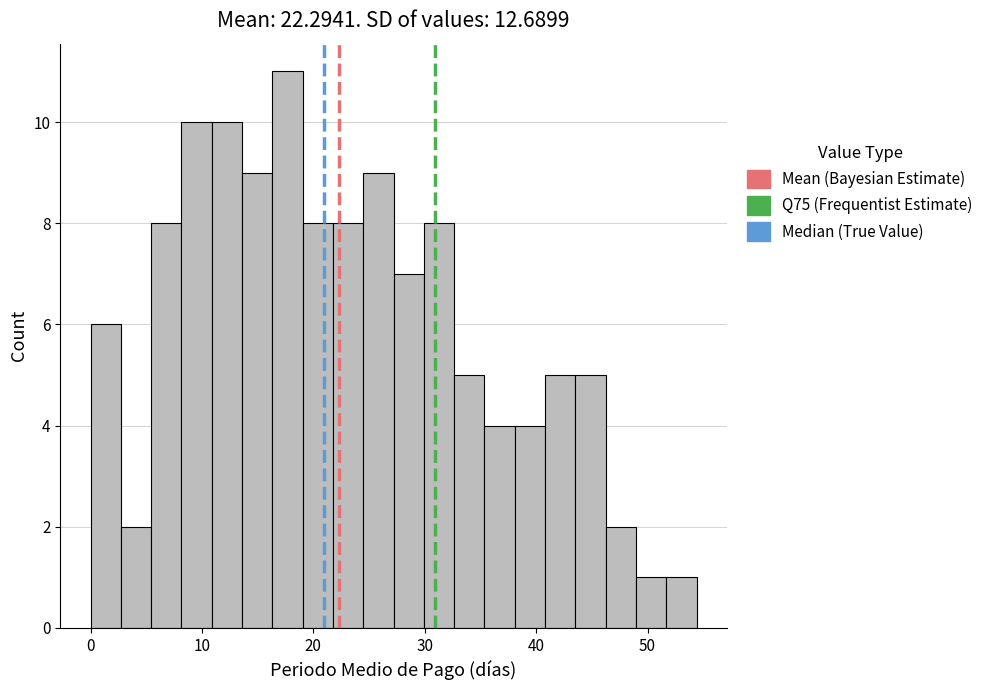

Read against the x-axis, roughly where is the centre of the tallest bar?

18